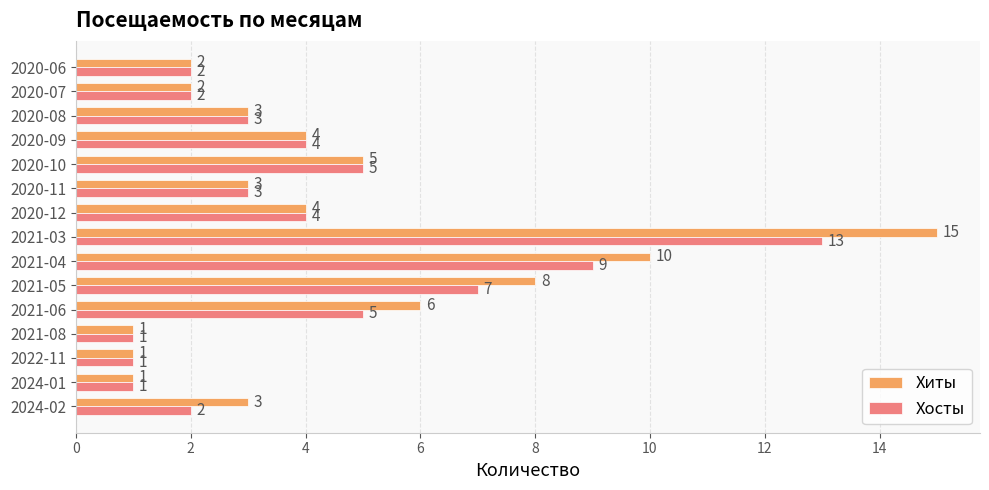

What is the difference between the maximum and second lowest values in the Хосты series?

12